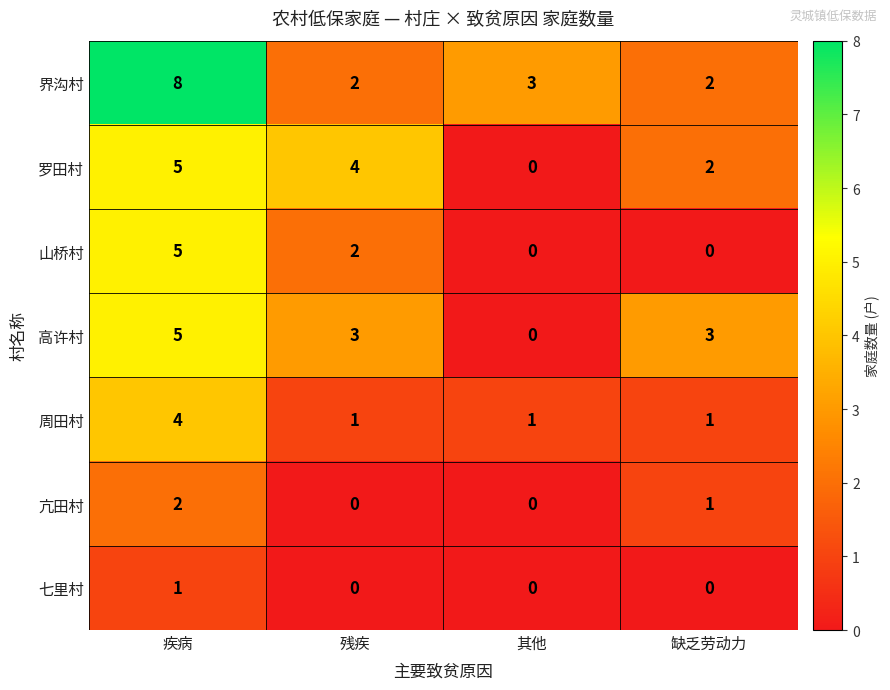

What is the total value across all series at 疾病?

30